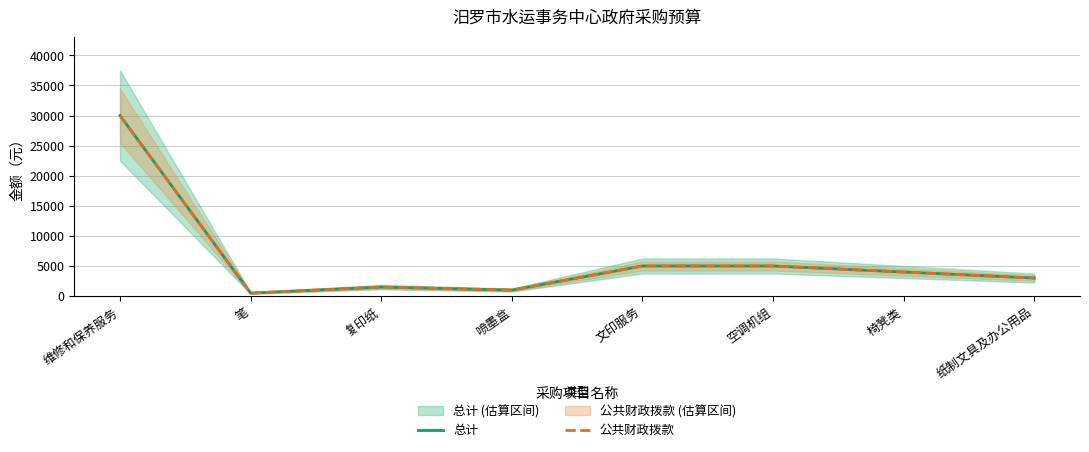

Is it true that 总计 equals 779 at 笔?

False